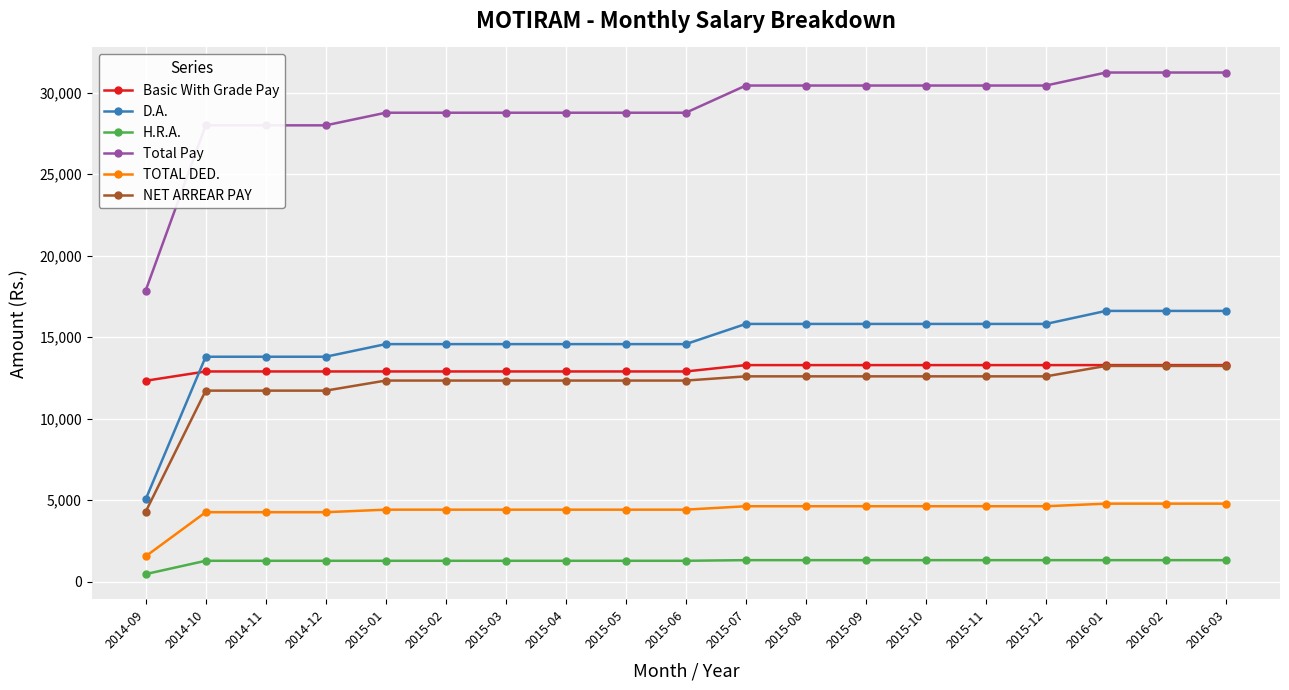

What is the difference between the highest and lowest values at 2015-02?

27477